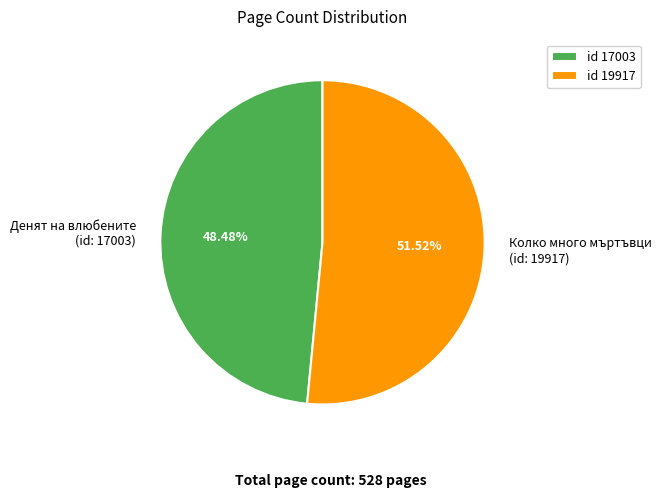

Does any single category account for the majority?

Yes